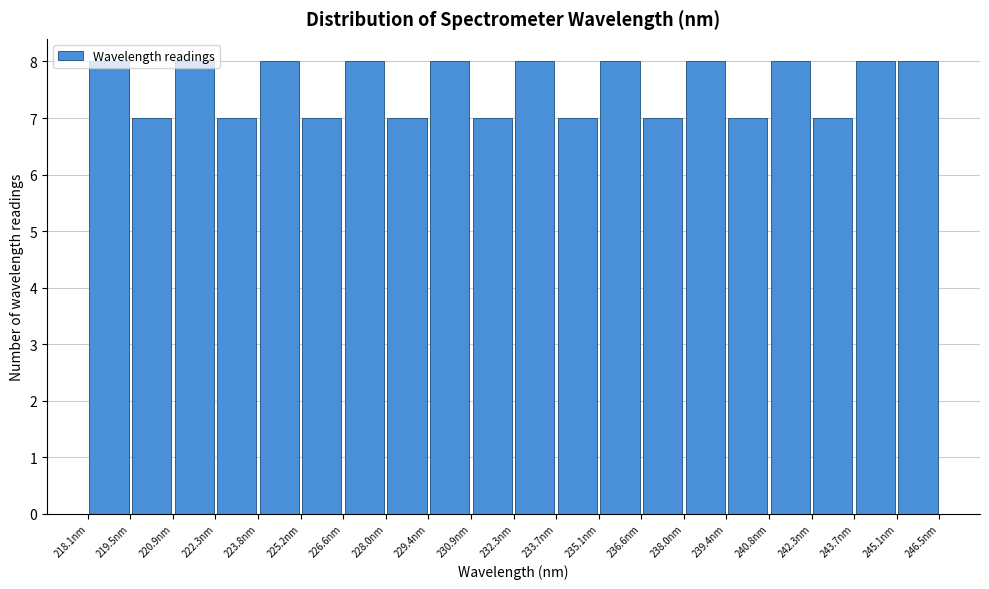

Reading left to right, list every bar in this chart as the range it spans on the x-axis followed by its height. Neither the bar edges nor the heights are printed on the chart, so give them approximately, as read against the axes.

218.0 to 219.4: 8
219.4 to 221.0: 7
221.0 to 222.4: 8
222.4 to 223.8: 7
223.8 to 225.2: 8
225.2 to 226.6: 7
226.6 to 228.0: 8
228.0 to 229.4: 7
229.4 to 230.8: 8
230.8 to 232.2: 7
232.2 to 233.8: 8
233.8 to 235.2: 7
235.2 to 236.6: 8
236.6 to 238.0: 7
238.0 to 239.4: 8
239.4 to 240.8: 7
240.8 to 242.2: 8
242.2 to 243.6: 7
243.6 to 245.2: 8
245.2 to 246.6: 8